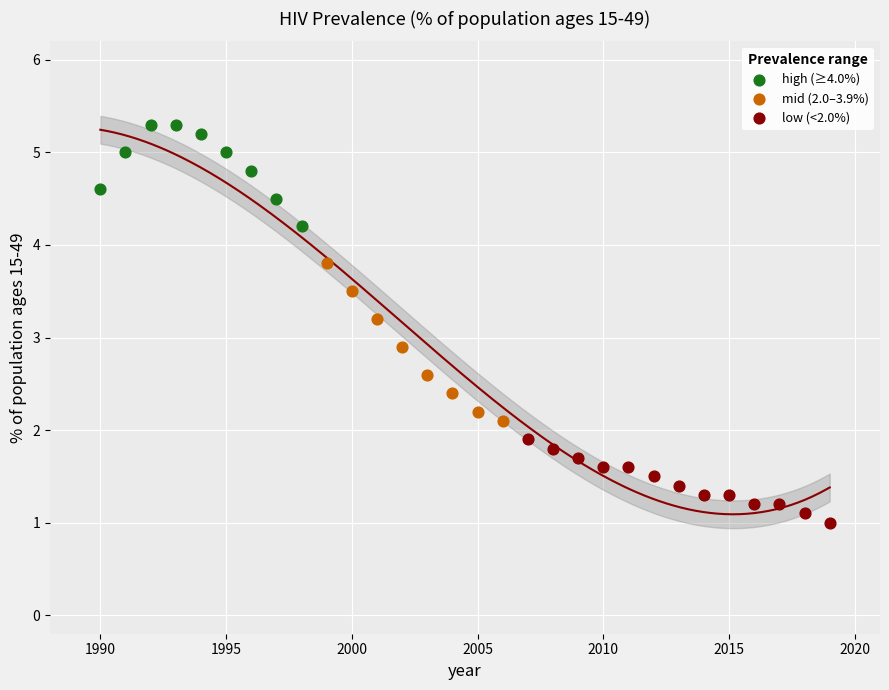

Which series contains the lowest Y value?

low (<2.0%)